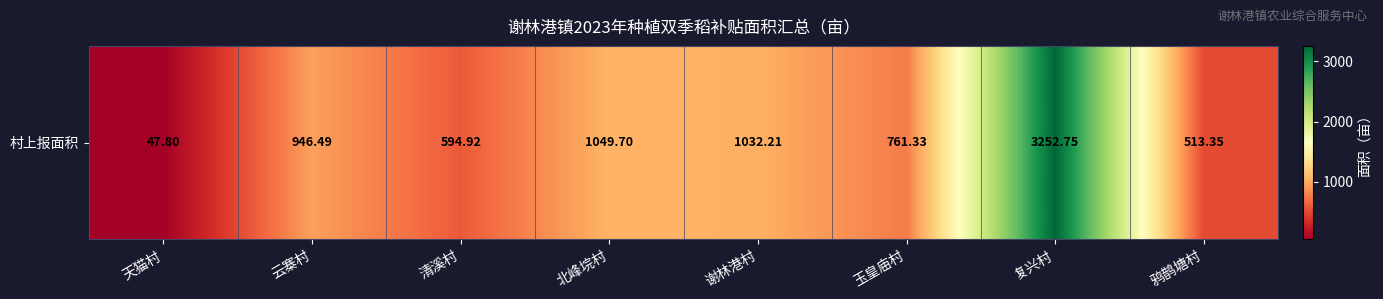

What is the change in value from 清溪村 to 复兴村?

+2657.8